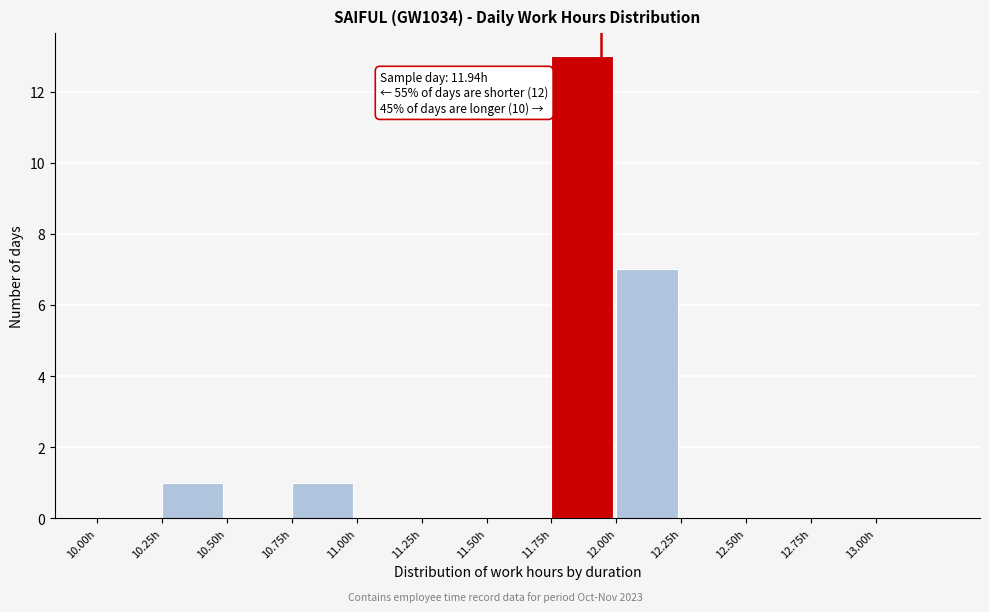

Over which range of the x-axis is the bar tallest?

11.75 to 12.00